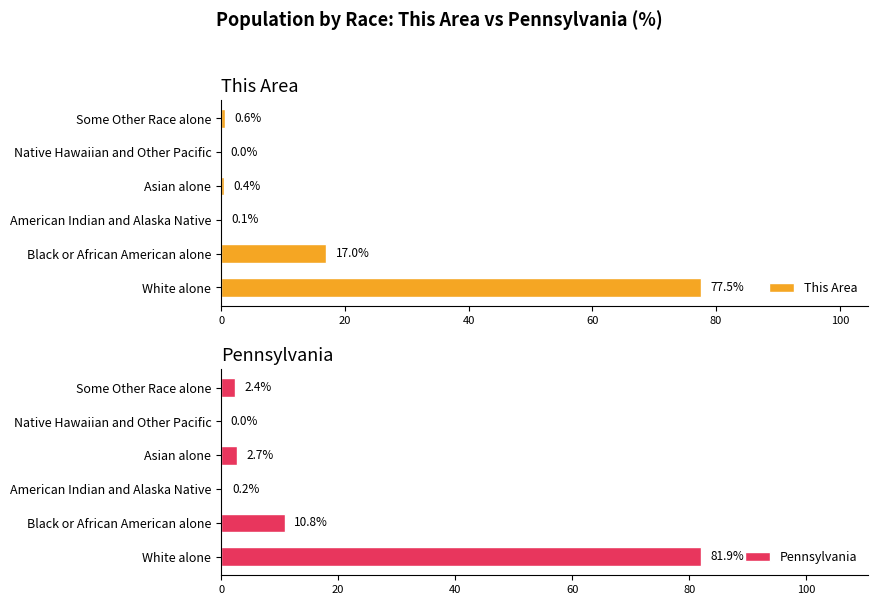

Are the bars grouped side by side (vs. stacked)?

Yes